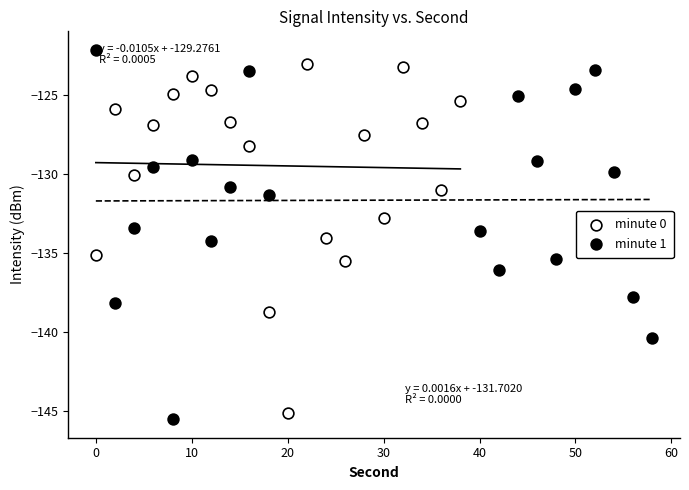

What are all the series names shown in the legend?

minute 0, minute 1